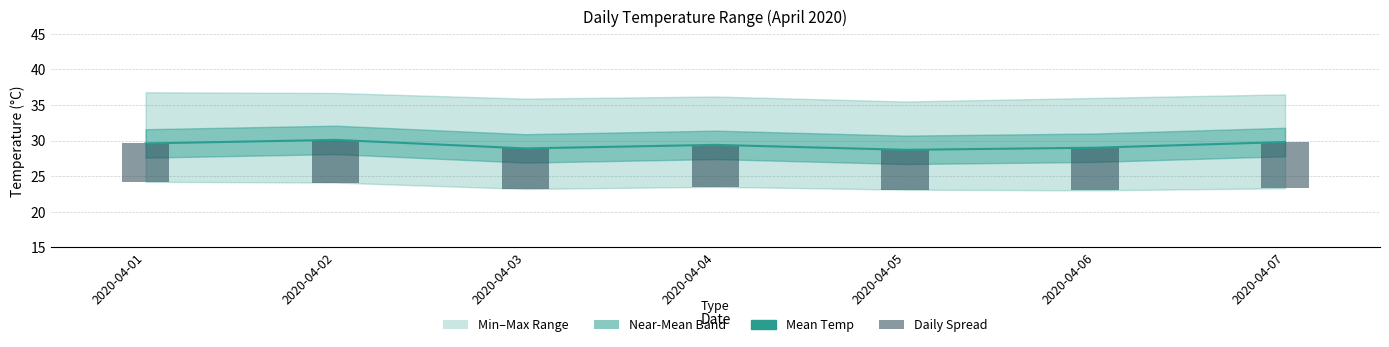

How many groups of bars are there?

7